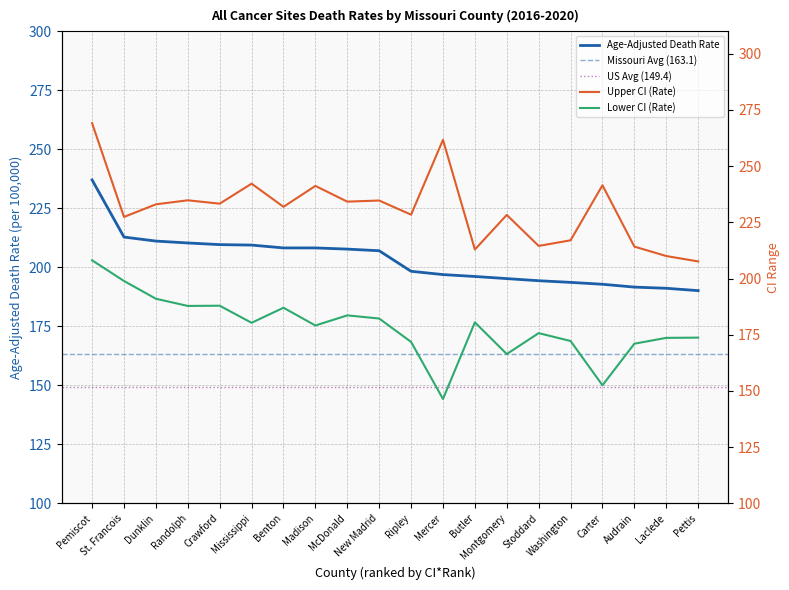

True or false: Upper CI (Rate) and Age-Adjusted Death Rate cross at least once.

False